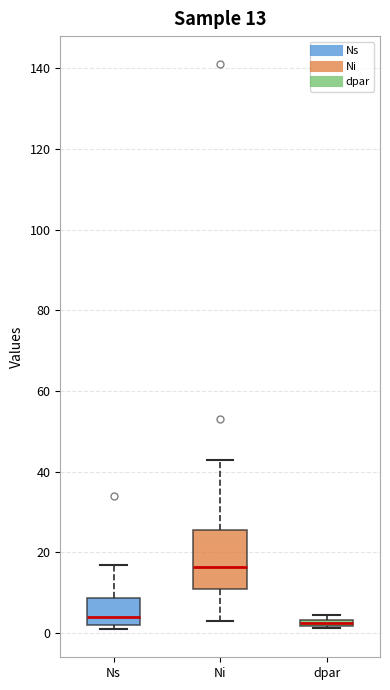

Which box has the highest median line?

Ni